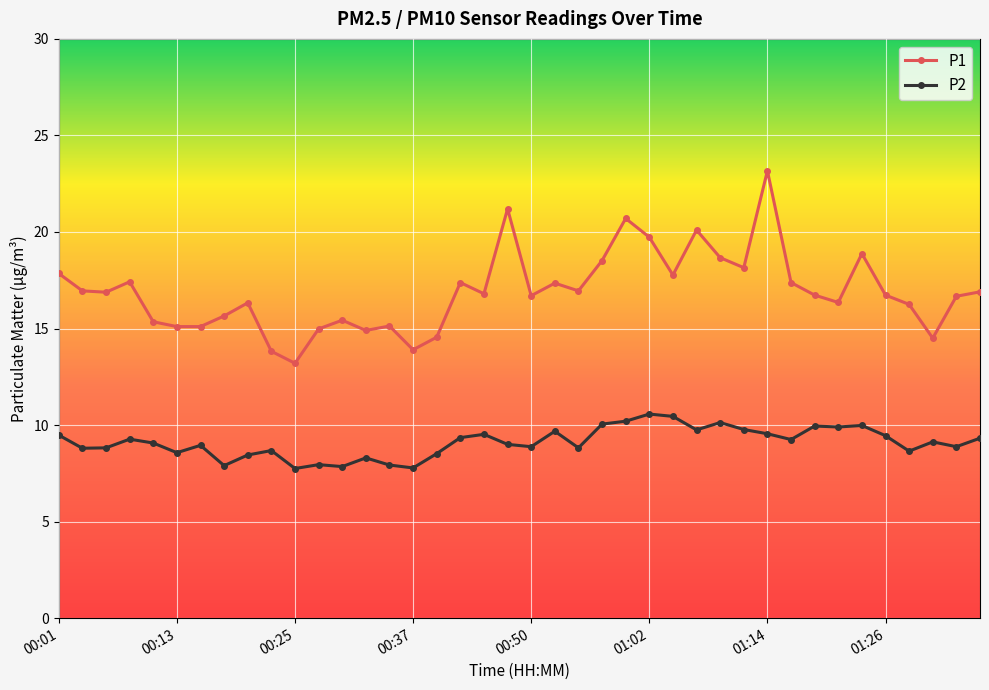

Rank the series by their average value, from highest to lowest.

P1, P2